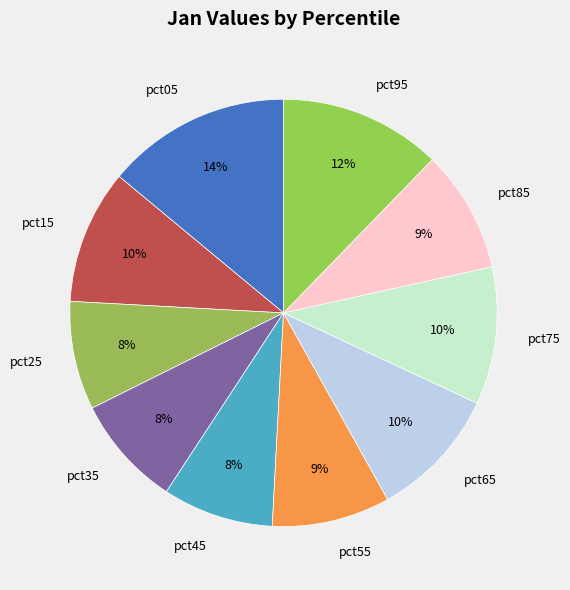

Is the sum of pct15 and pct35 greater than half?

No